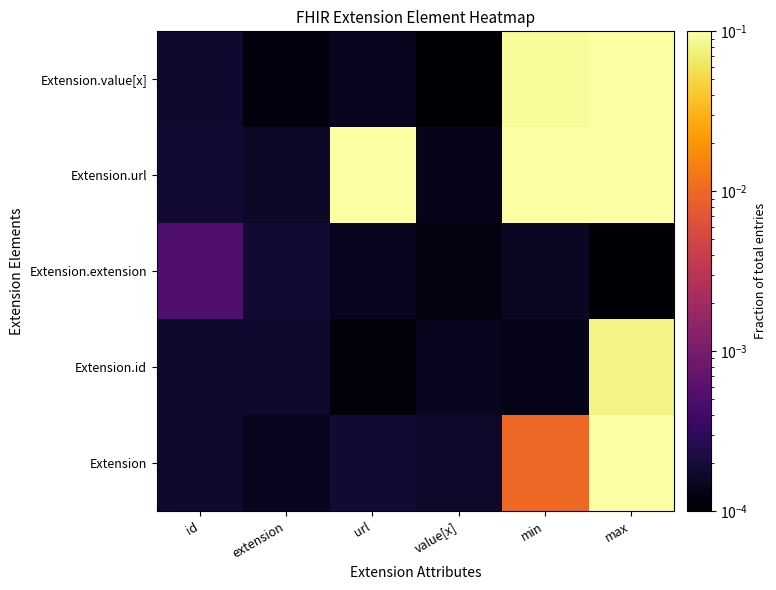

What is the total value across all series at max?

0.5